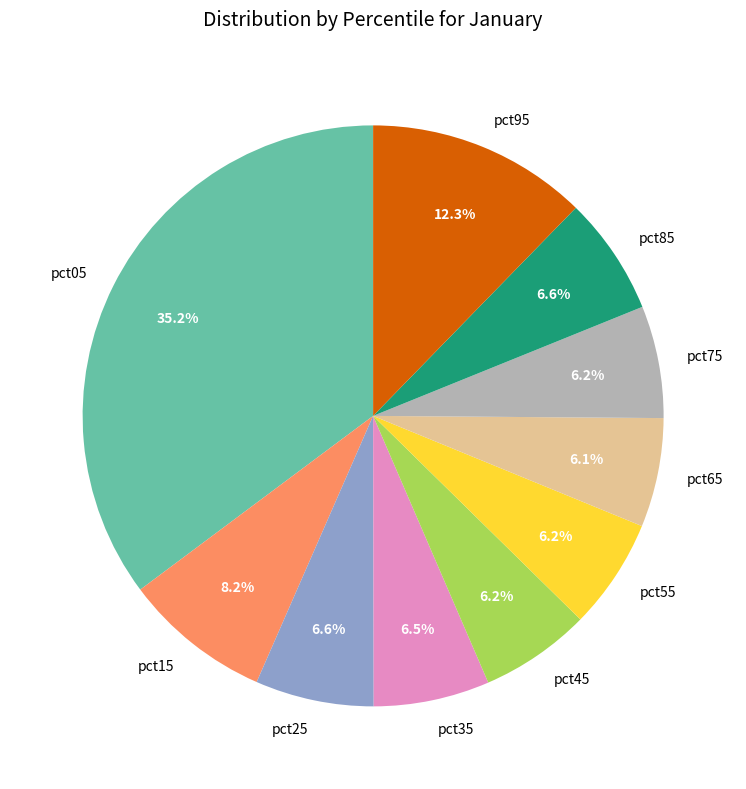

Does pct85 represent more than half of the total?

No